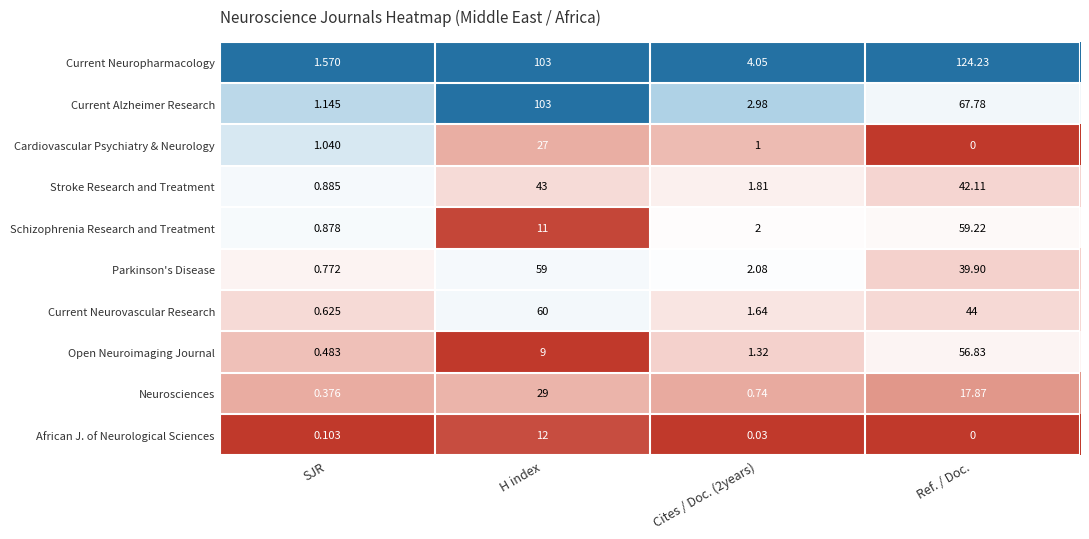

At which label does Cardiovascular Psychiatry & Neurology first exceed 1?

SJR